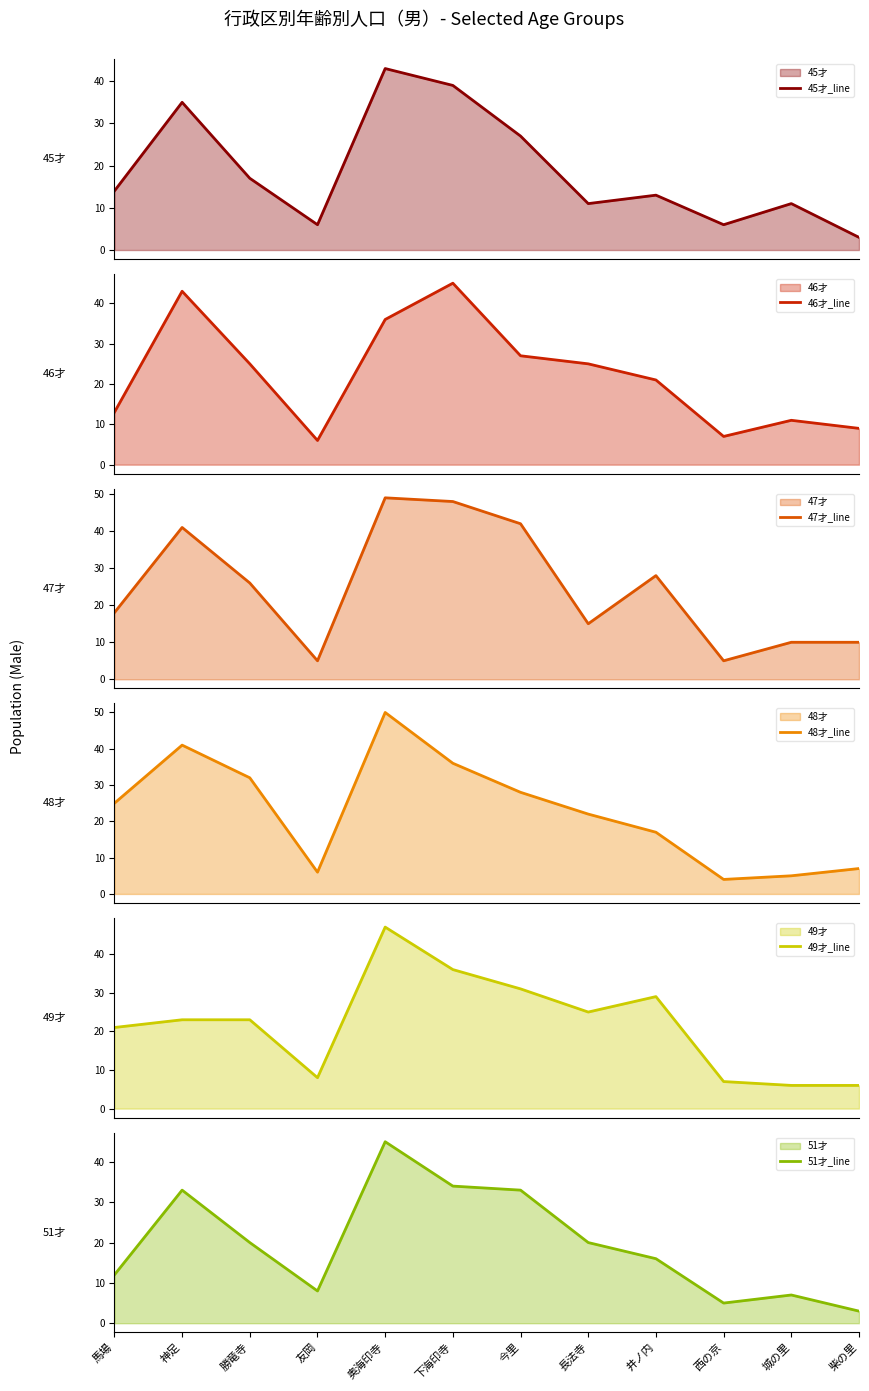

Rank the series by their maximum value, from lowest to highest.

45才_line, 46才_line, 51才_line, 49才_line, 47才_line, 48才_line